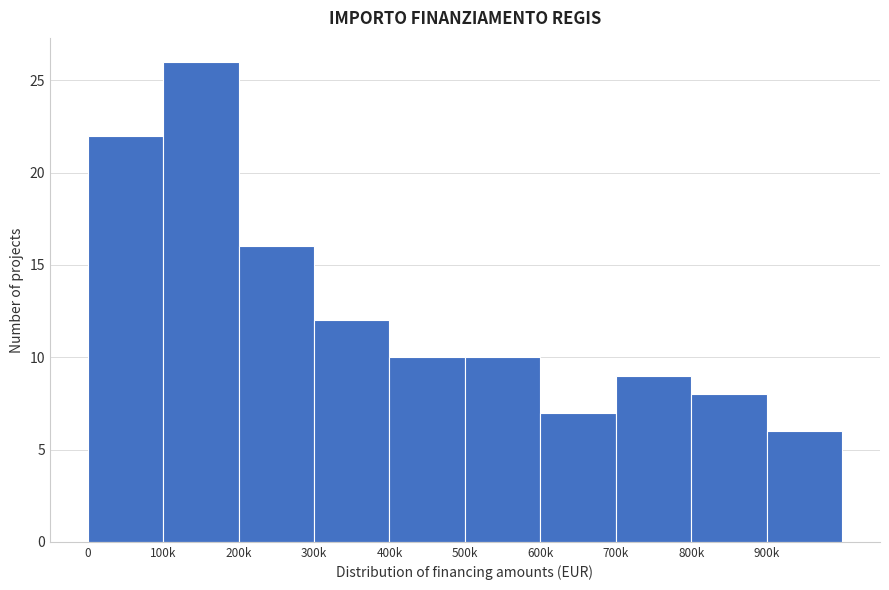

Reading left to right, list all the values displayed in this chart.

22	26	16	12	10	10	7	9	8	6